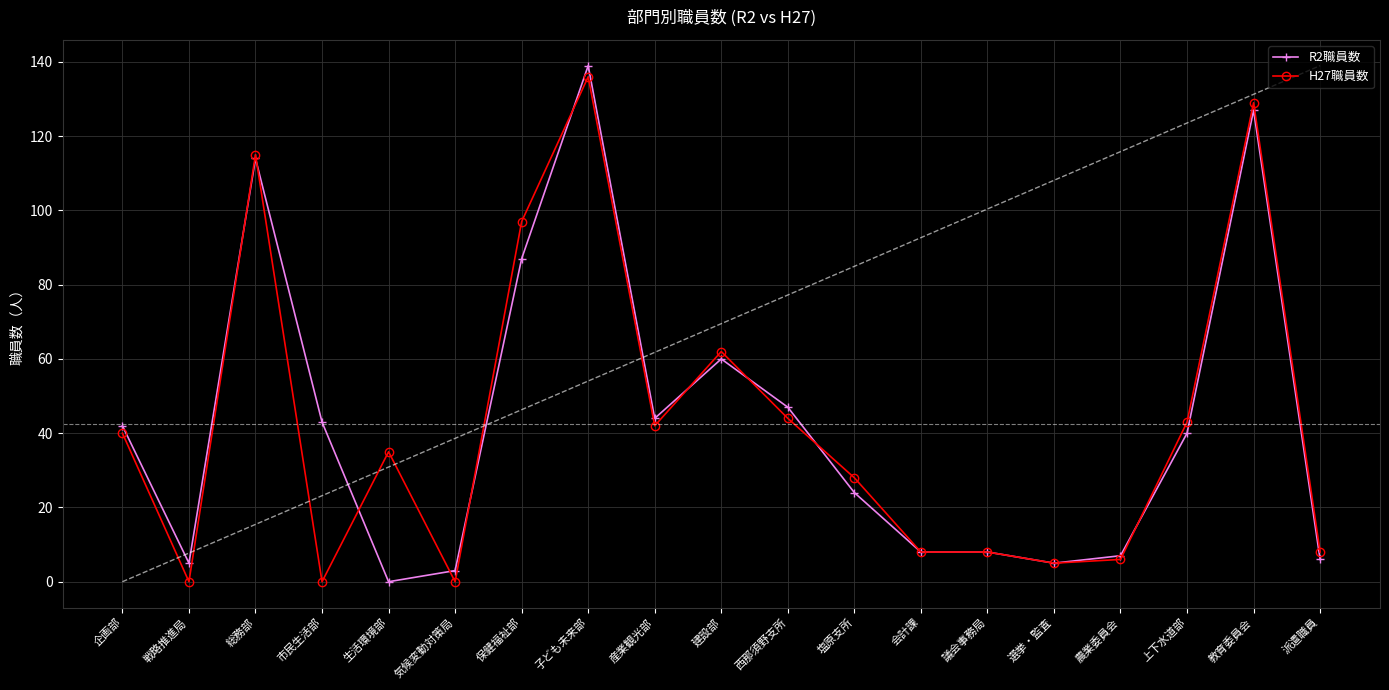

Rank the series by their maximum value, from highest to lowest.

R2職員数, H27職員数